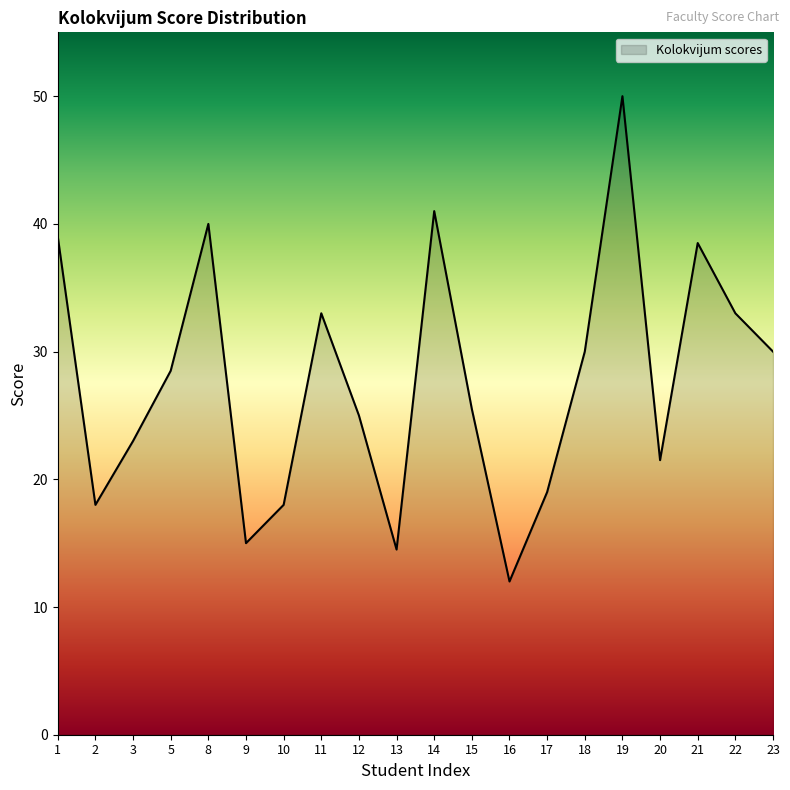

Where is the first local maximum?

8